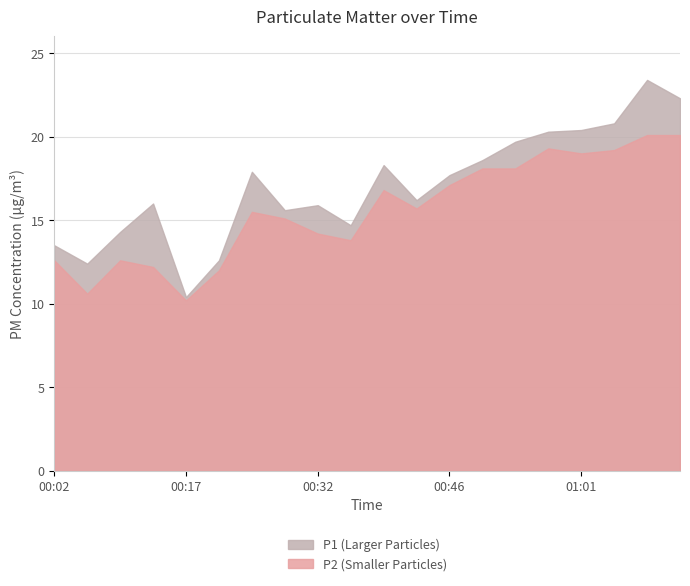

What position from the left is 00:24?

7